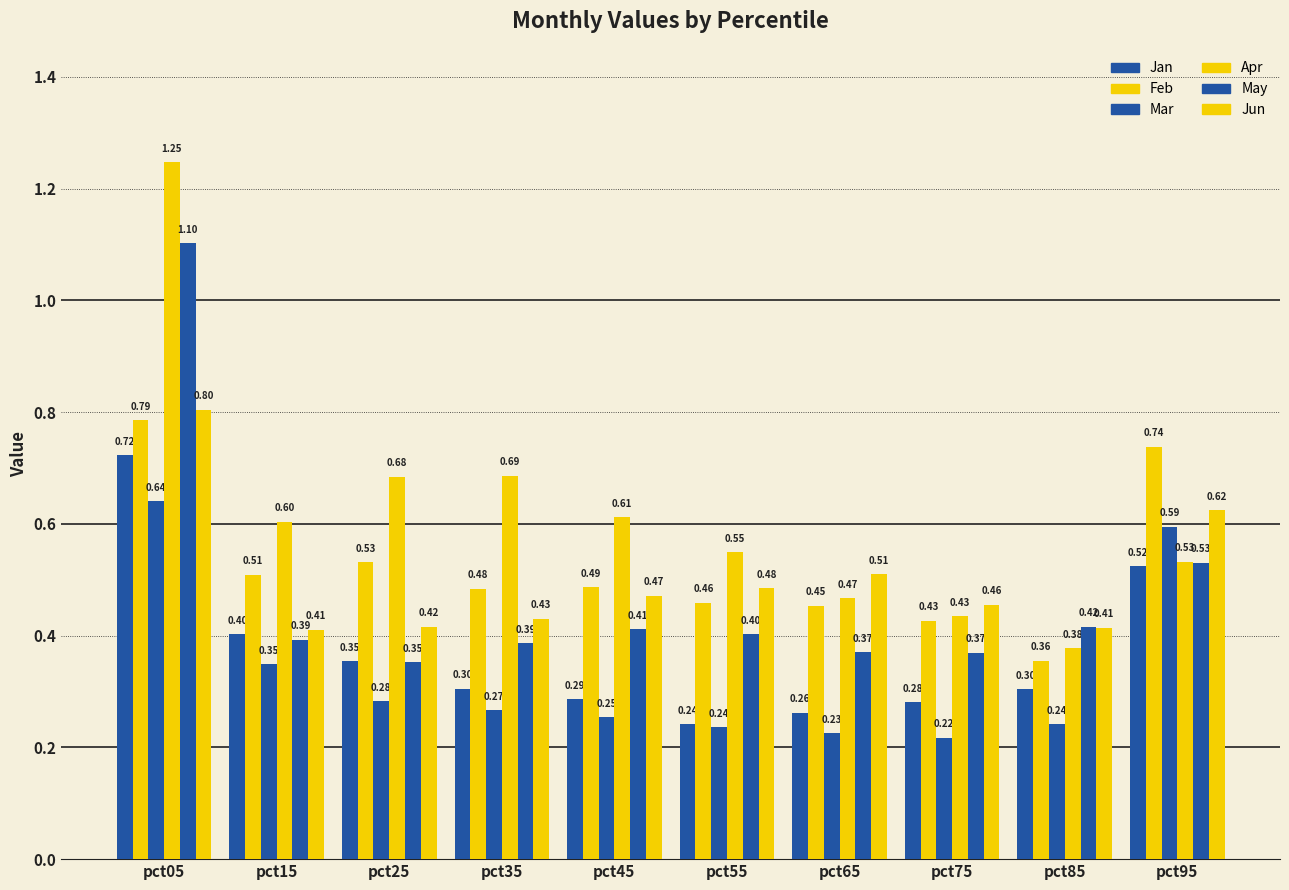

Is the value of Feb at pct65 greater than the value of Jan at pct25?

Yes